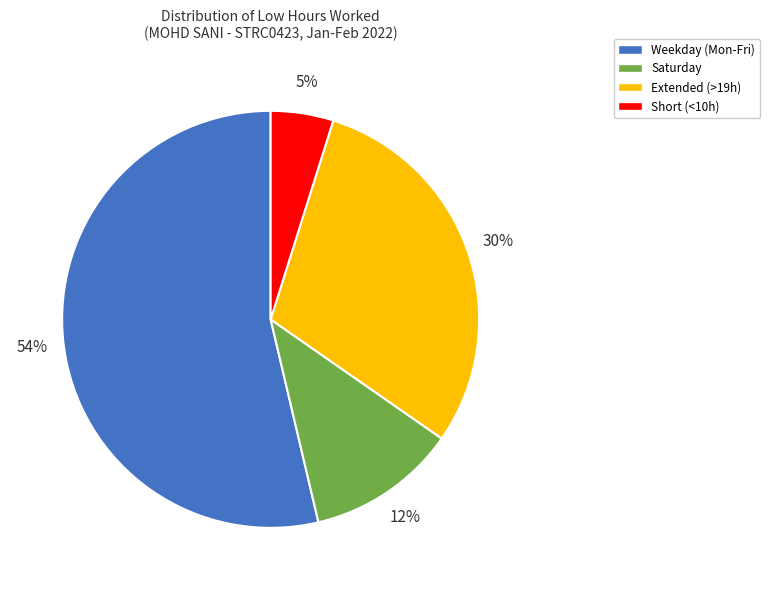

Which has a higher value, Short (<10h) or Extended (>19h)?

Extended (>19h)